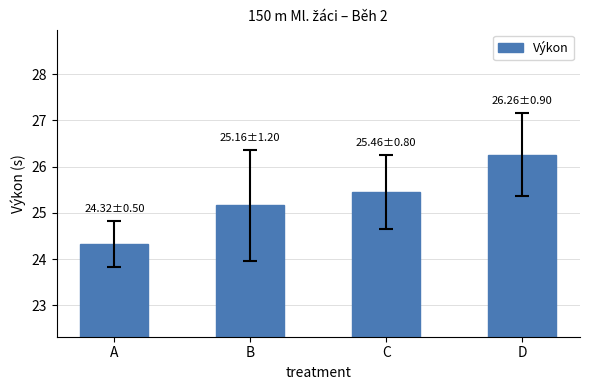

Does the chart contain stacked bars?

No